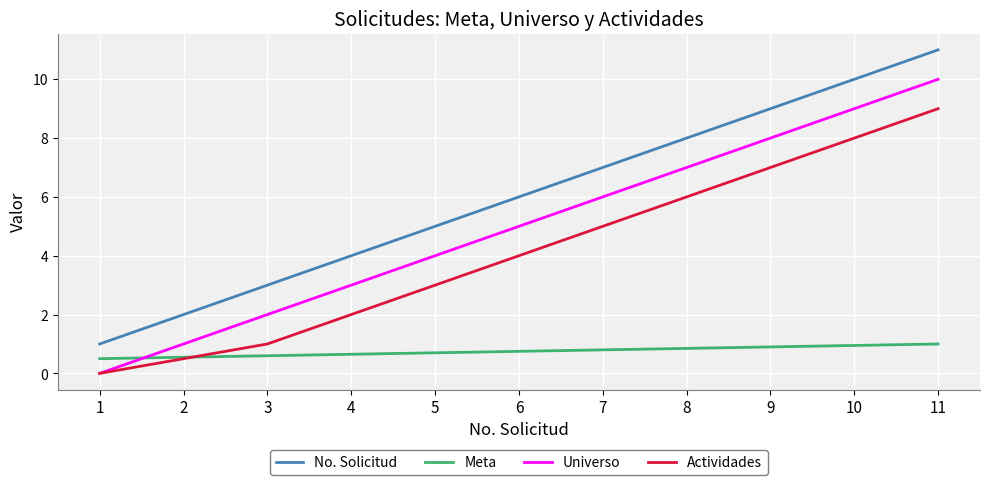

List the series in order of their overall mean, highest first.

No. Solicitud, Universo, Actividades, Meta